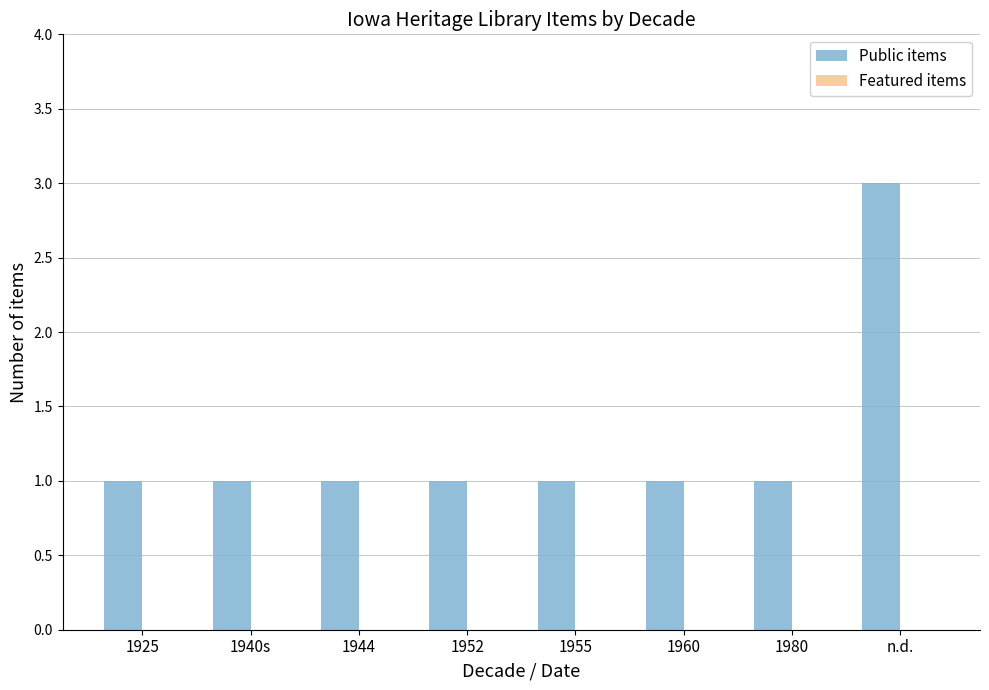

Reading left to right, list all the values displayed in this chart.

1925=1	1940s=1	1944=1	1952=1	1955=1	1960=1	1980=1	n.d.=3